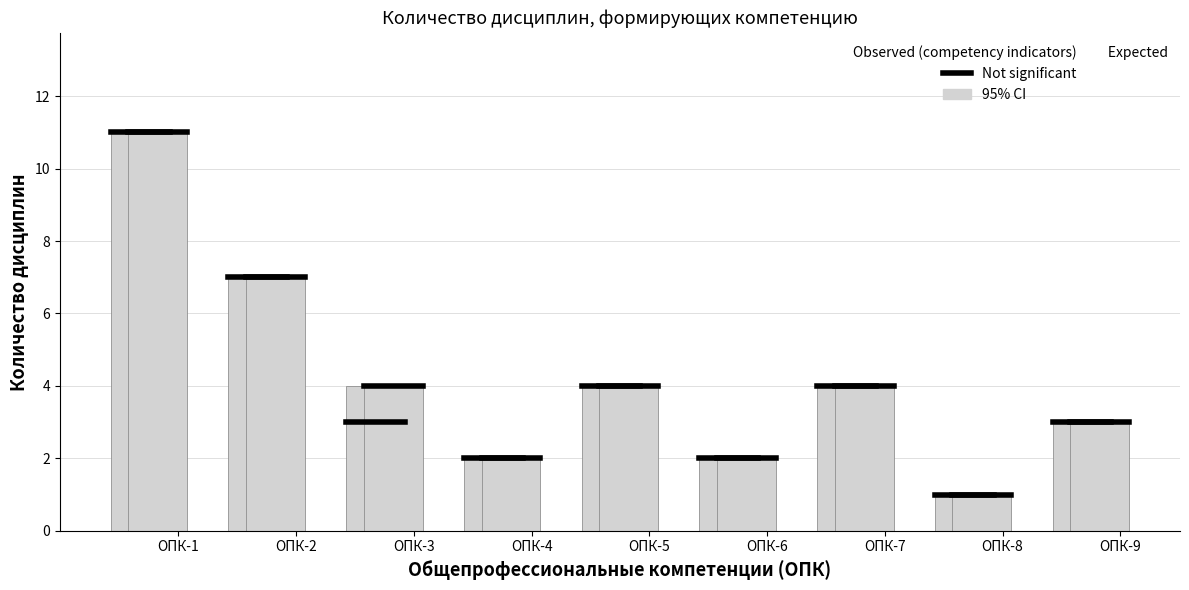

Reading left to right, list all the values displayed in this chart.

Indicator 1 (Знать): 11	7	4	2	4	2	4	1	3
Indicator 2 (Уметь 1): 11	7	4	2	4	2	4	1	3
Indicator 3 (Уметь 2): 11	7	3	2	4	2	4	1	3